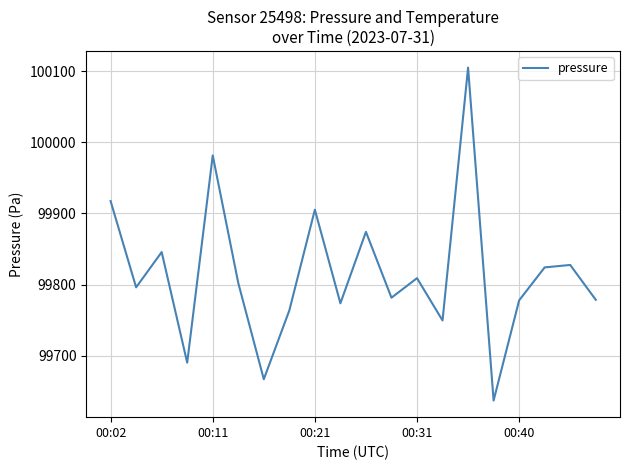

What is the greatest value displayed?

100105.3